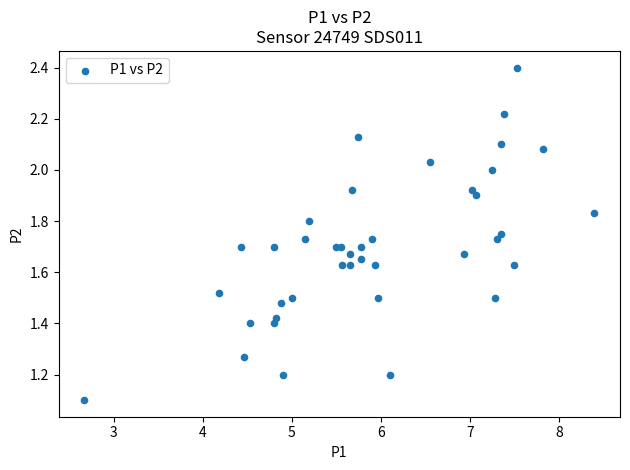

What Y value in the scatter plot is closest to 1?

1.1